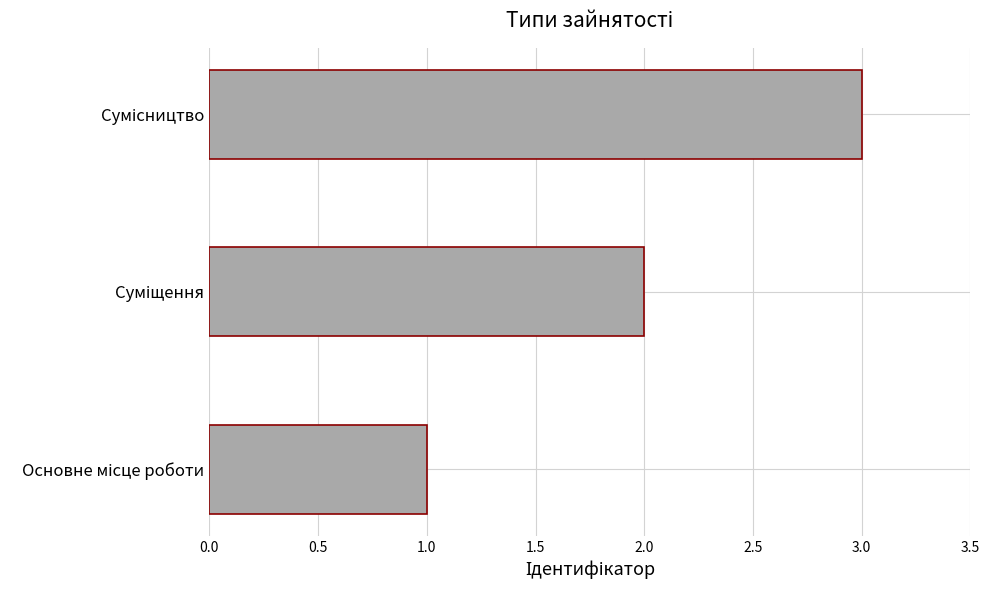

What is the maximum value shown in the chart?

3